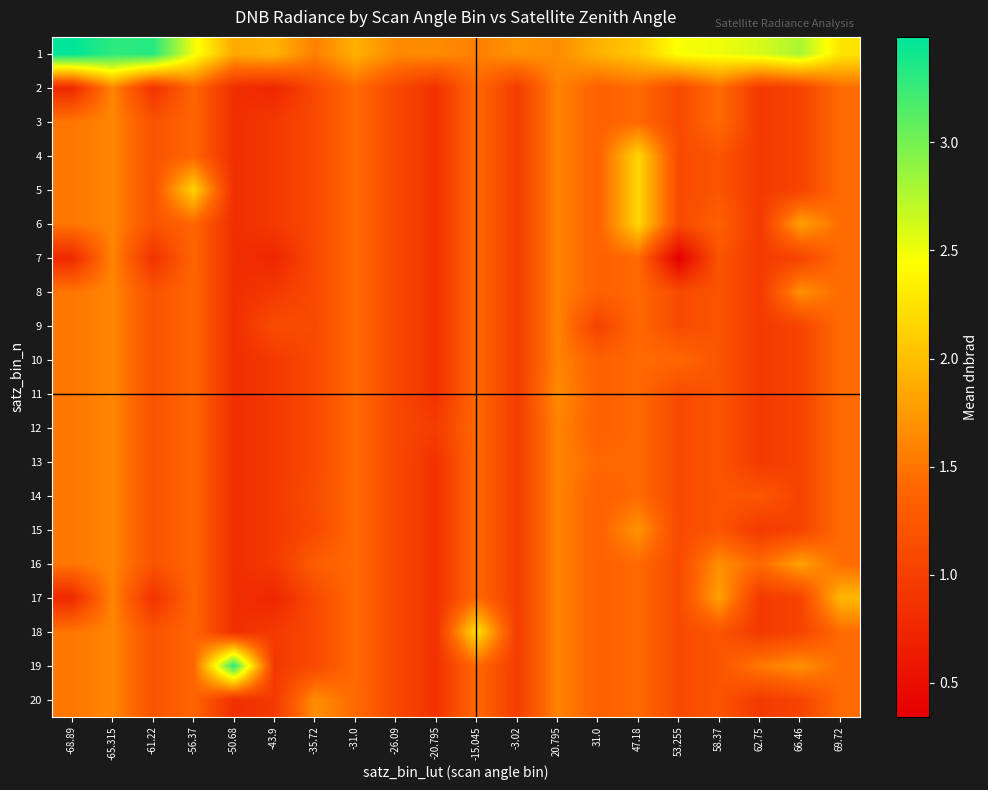

Reading right to left, list all the values displayed in this chart.

1: 69.72=2.3	66.46=2.8	62.75=2.6	58.37=2.5	53.255=2.5	47.18=2.1	31.0=1.9	20.795=1.7	-3.02=1.7	-15.045=1.6	-20.795=1.7	-26.09=1.6	-31.0=1.9	-35.72=1.6	-43.9=1.9	-50.68=1.9	-56.37=2.5	-61.22=3.3	-65.315=3.3	-68.89=3.5
2: 69.72=1.4	66.46=1.0	62.75=0.9	58.37=1.4	53.255=1.1	47.18=1.4	31.0=1.3	20.795=1.6	-3.02=1.0	-15.045=1.4	-20.795=0.9	-26.09=1.1	-31.0=1.4	-35.72=1.1	-43.9=0.7	-50.68=0.8	-56.37=1.4	-61.22=0.9	-65.315=1.6	-68.89=0.8
3: 69.72=1.4	66.46=1.0	62.75=0.9	58.37=1.4	53.255=1.1	47.18=1.4	31.0=1.3	20.795=1.6	-3.02=1.0	-15.045=1.4	-20.795=0.9	-26.09=1.1	-31.0=1.4	-35.72=1.1	-43.9=0.9	-50.68=0.8	-56.37=1.4	-61.22=1.2	-65.315=1.6	-68.89=1.5
4: 69.72=1.4	66.46=1.0	62.75=0.9	58.37=1.2	53.255=1.1	47.18=2.2	31.0=1.3	20.795=1.6	-3.02=1.0	-15.045=1.4	-20.795=0.9	-26.09=1.1	-31.0=1.4	-35.72=1.1	-43.9=0.9	-50.68=0.8	-56.37=1.4	-61.22=1.2	-65.315=1.6	-68.89=1.5
5: 69.72=1.4	66.46=1.0	62.75=0.9	58.37=1.2	53.255=1.1	47.18=2.2	31.0=1.3	20.795=1.6	-3.02=1.0	-15.045=1.4	-20.795=0.9	-26.09=1.1	-31.0=1.4	-35.72=1.1	-43.9=0.9	-50.68=0.8	-56.37=2.1	-61.22=1.2	-65.315=1.6	-68.89=1.5
6: 69.72=1.4	66.46=1.8	62.75=0.9	58.37=1.3	53.255=1.1	47.18=2.2	31.0=1.3	20.795=1.6	-3.02=1.0	-15.045=1.4	-20.795=0.9	-26.09=1.1	-31.0=1.4	-35.72=1.1	-43.9=0.9	-50.68=0.8	-56.37=1.4	-61.22=1.2	-65.315=1.6	-68.89=1.5
7: 69.72=1.4	66.46=1.0	62.75=0.9	58.37=1.2	53.255=0.3	47.18=1.4	31.0=1.3	20.795=1.6	-3.02=1.0	-15.045=1.4	-20.795=0.9	-26.09=1.1	-31.0=1.4	-35.72=1.1	-43.9=0.7	-50.68=0.8	-56.37=1.4	-61.22=0.9	-65.315=1.6	-68.89=0.8
8: 69.72=1.4	66.46=1.7	62.75=0.9	58.37=1.2	53.255=1.1	47.18=1.4	31.0=1.3	20.795=1.6	-3.02=1.0	-15.045=1.4	-20.795=0.9	-26.09=1.1	-31.0=1.4	-35.72=1.1	-43.9=0.9	-50.68=0.8	-56.37=1.4	-61.22=1.2	-65.315=1.6	-68.89=1.5
9: 69.72=1.4	66.46=1.0	62.75=0.9	58.37=1.2	53.255=1.1	47.18=1.4	31.0=1.0	20.795=1.6	-3.02=1.0	-15.045=1.4	-20.795=0.9	-26.09=1.1	-31.0=1.4	-35.72=1.1	-43.9=1.1	-50.68=0.8	-56.37=1.4	-61.22=1.2	-65.315=1.6	-68.89=1.5
10: 69.72=1.4	66.46=1.0	62.75=0.9	58.37=1.2	53.255=1.4	47.18=1.4	31.0=1.3	20.795=1.6	-3.02=1.0	-15.045=1.4	-20.795=0.9	-26.09=1.1	-31.0=1.4	-35.72=1.1	-43.9=0.9	-50.68=0.8	-56.37=1.4	-61.22=1.2	-65.315=1.6	-68.89=1.5
11: 69.72=1.4	66.46=1.0	62.75=0.9	58.37=1.2	53.255=1.1	47.18=1.4	31.0=1.3	20.795=1.6	-3.02=1.0	-15.045=1.4	-20.795=0.9	-26.09=1.1	-31.0=1.4	-35.72=1.1	-43.9=0.9	-50.68=0.8	-56.37=1.4	-61.22=1.2	-65.315=1.6	-68.89=1.5
12: 69.72=1.4	66.46=1.0	62.75=0.9	58.37=1.2	53.255=1.1	47.18=1.4	31.0=1.3	20.795=1.6	-3.02=1.0	-15.045=1.4	-20.795=1.0	-26.09=1.1	-31.0=1.4	-35.72=1.1	-43.9=0.9	-50.68=0.8	-56.37=1.4	-61.22=1.2	-65.315=1.6	-68.89=1.5
13: 69.72=1.4	66.46=1.0	62.75=0.9	58.37=1.2	53.255=1.1	47.18=1.4	31.0=1.4	20.795=1.6	-3.02=1.0	-15.045=1.4	-20.795=0.9	-26.09=1.1	-31.0=1.4	-35.72=1.1	-43.9=0.9	-50.68=0.8	-56.37=1.4	-61.22=1.2	-65.315=1.6	-68.89=1.5
14: 69.72=1.4	66.46=1.0	62.75=1.2	58.37=1.2	53.255=1.1	47.18=1.4	31.0=1.3	20.795=1.6	-3.02=1.0	-15.045=1.4	-20.795=0.9	-26.09=1.1	-31.0=1.4	-35.72=1.1	-43.9=0.9	-50.68=0.8	-56.37=1.4	-61.22=1.2	-65.315=1.6	-68.89=1.5
15: 69.72=1.4	66.46=1.0	62.75=0.9	58.37=1.2	53.255=1.1	47.18=1.7	31.0=1.3	20.795=1.6	-3.02=1.0	-15.045=1.4	-20.795=0.9	-26.09=1.1	-31.0=1.4	-35.72=1.1	-43.9=0.9	-50.68=0.8	-56.37=1.4	-61.22=1.2	-65.315=1.6	-68.89=1.5
16: 69.72=1.4	66.46=1.8	62.75=1.4	58.37=1.7	53.255=1.1	47.18=1.4	31.0=1.3	20.795=1.6	-3.02=1.0	-15.045=1.4	-20.795=0.9	-26.09=1.1	-31.0=1.4	-35.72=1.3	-43.9=0.9	-50.68=0.8	-56.37=1.4	-61.22=1.2	-65.315=1.6	-68.89=1.5
17: 69.72=2.0	66.46=1.0	62.75=0.9	58.37=1.8	53.255=1.1	47.18=1.4	31.0=1.3	20.795=1.6	-3.02=1.0	-15.045=1.4	-20.795=0.9	-26.09=1.1	-31.0=1.4	-35.72=1.1	-43.9=0.7	-50.68=0.8	-56.37=1.4	-61.22=0.9	-65.315=1.6	-68.89=0.8
18: 69.72=1.4	66.46=1.0	62.75=0.9	58.37=1.2	53.255=1.1	47.18=1.4	31.0=1.3	20.795=1.6	-3.02=1.0	-15.045=2.3	-20.795=0.9	-26.09=1.1	-31.0=1.4	-35.72=1.1	-43.9=0.9	-50.68=0.8	-56.37=1.4	-61.22=1.2	-65.315=1.6	-68.89=1.5
19: 69.72=1.4	66.46=1.7	62.75=1.5	58.37=1.2	53.255=1.1	47.18=1.4	31.0=1.3	20.795=1.6	-3.02=1.0	-15.045=1.4	-20.795=0.9	-26.09=1.1	-31.0=1.4	-35.72=1.1	-43.9=0.9	-50.68=3.3	-56.37=1.4	-61.22=1.2	-65.315=1.6	-68.89=1.5
20: 69.72=1.4	66.46=1.0	62.75=0.9	58.37=1.2	53.255=1.1	47.18=1.4	31.0=1.3	20.795=1.6	-3.02=1.0	-15.045=1.4	-20.795=0.9	-26.09=1.1	-31.0=1.4	-35.72=1.7	-43.9=0.9	-50.68=0.8	-56.37=1.4	-61.22=1.2	-65.315=1.6	-68.89=1.5